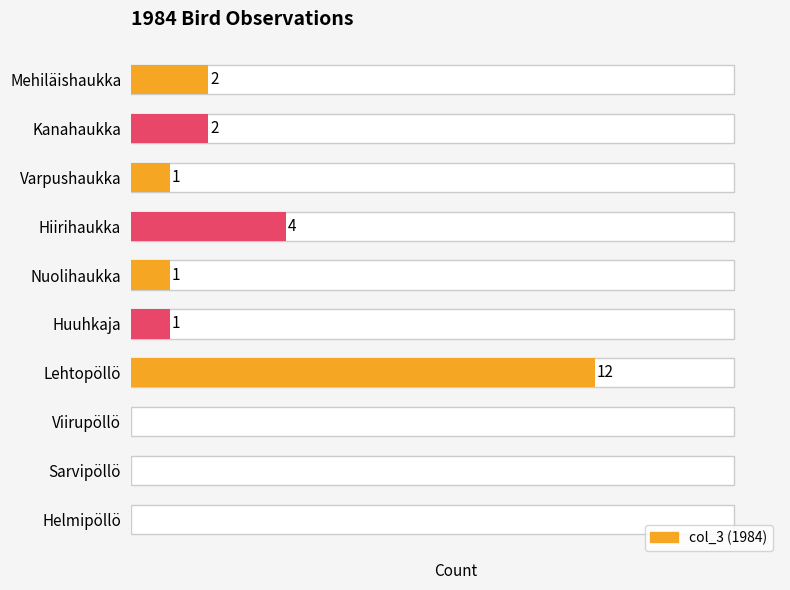

What is the greatest value displayed?

12